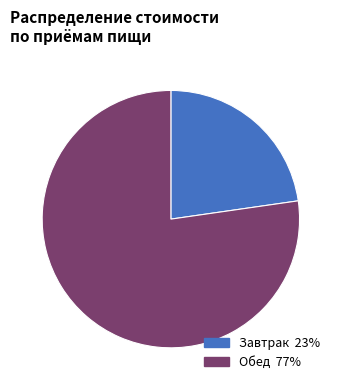

Does any single category account for the majority?

Yes